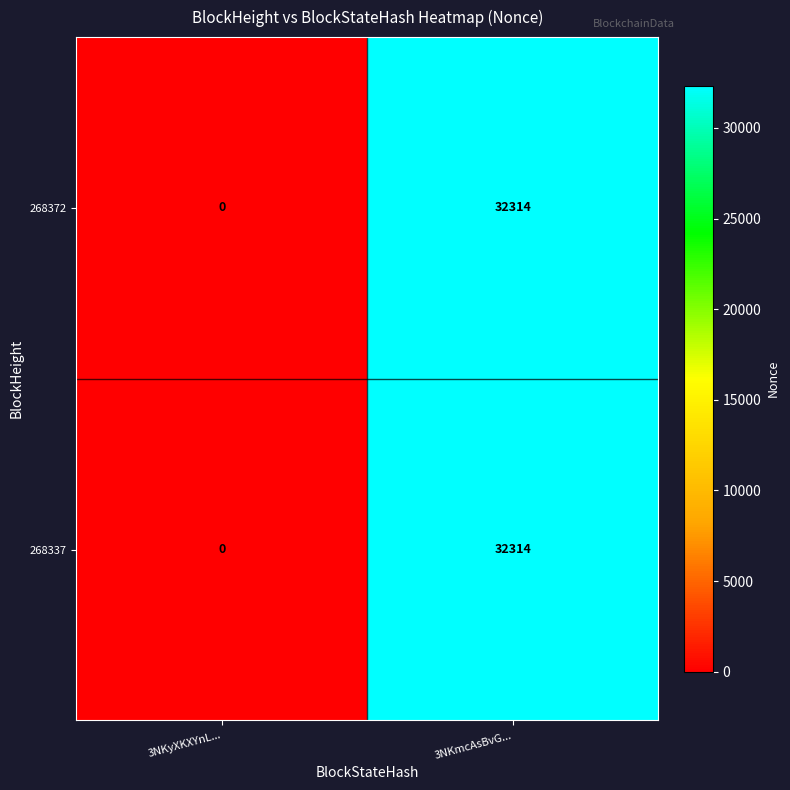

What is the maximum value shown in the chart?

32314